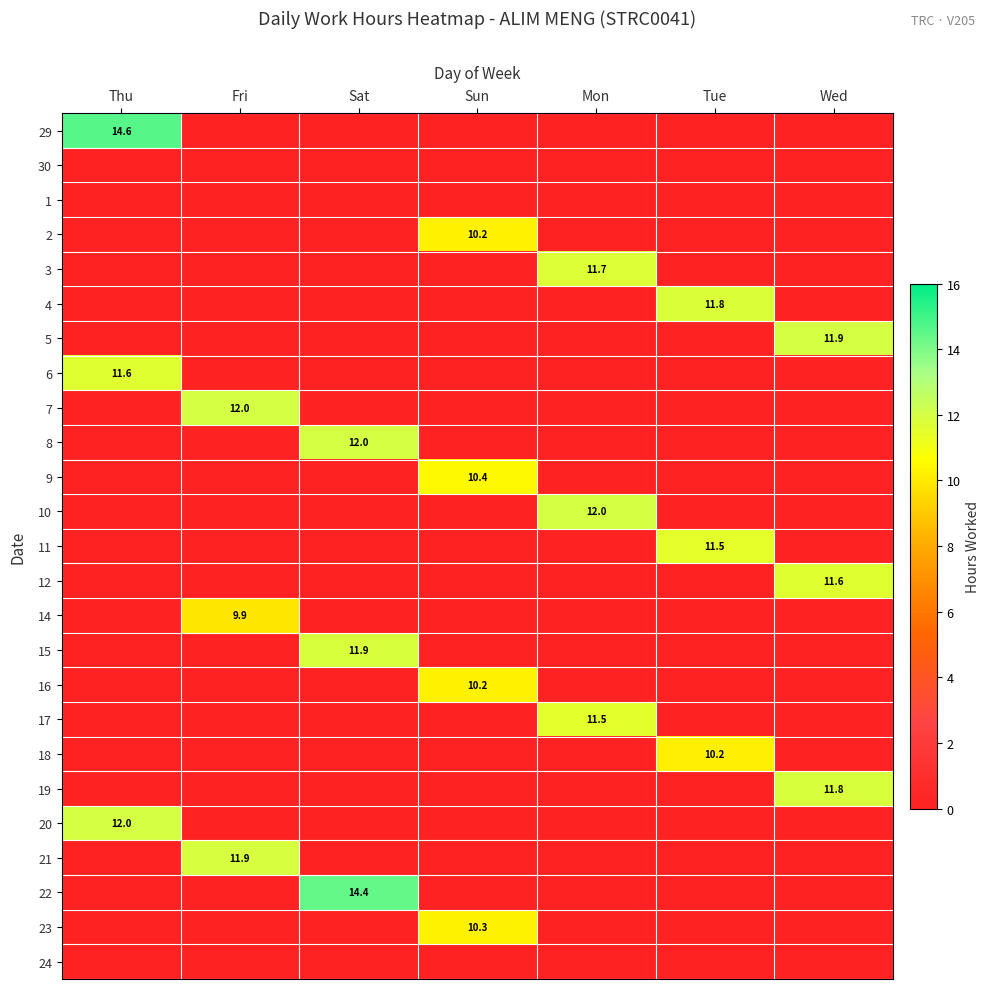

Is it true that 5 equals 11.9 at Wed?

True